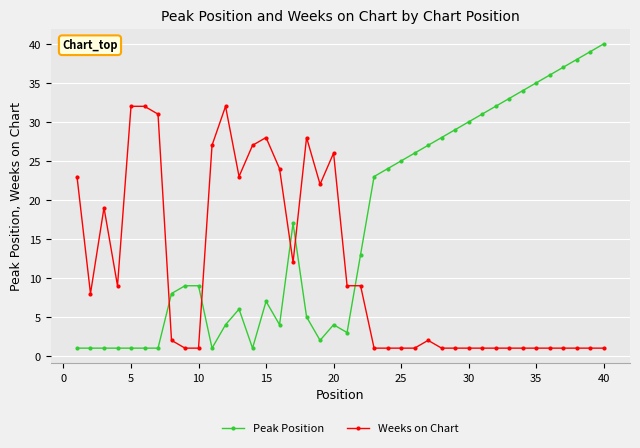

List the series in order of their peak value, highest first.

Peak Position, Weeks on Chart